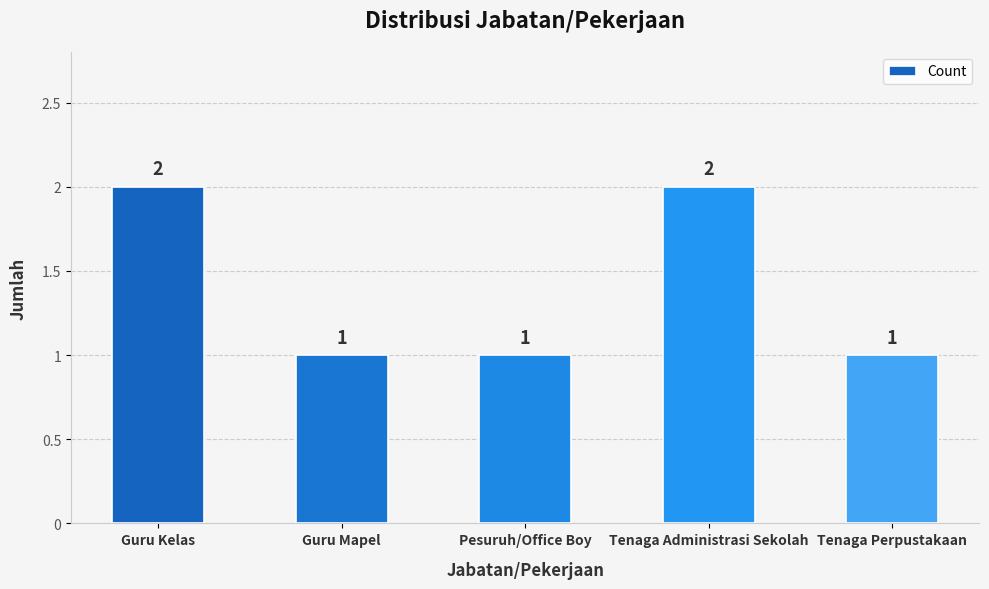

What is the label of the 3rd bar from the left?

Pesuruh/Office Boy